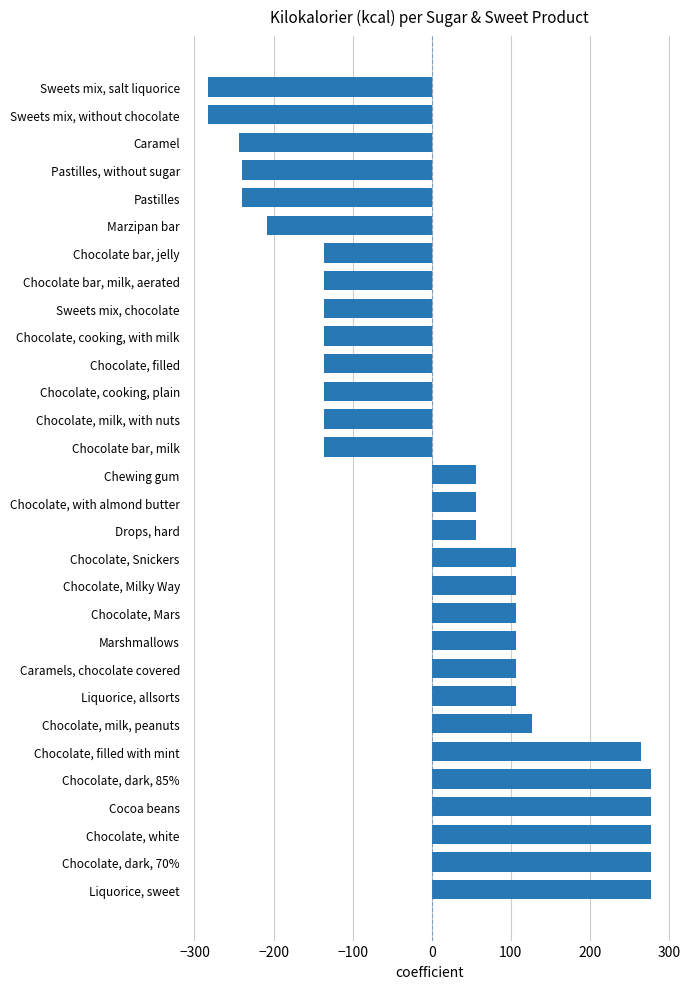

What is the approximate value at Marshmallows?

106.6